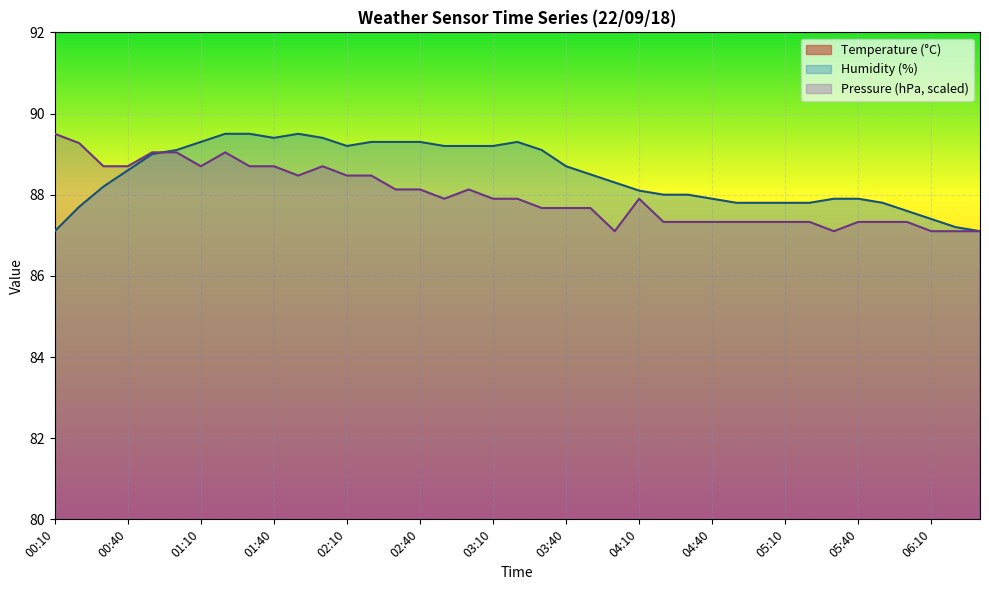

How many interior local peaks does the Humidity series have?

2